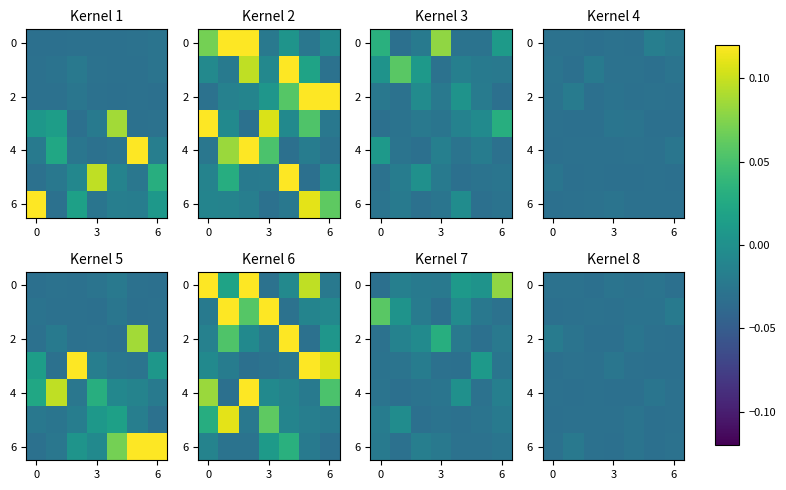

At which label does 0 reach its minimum?

6